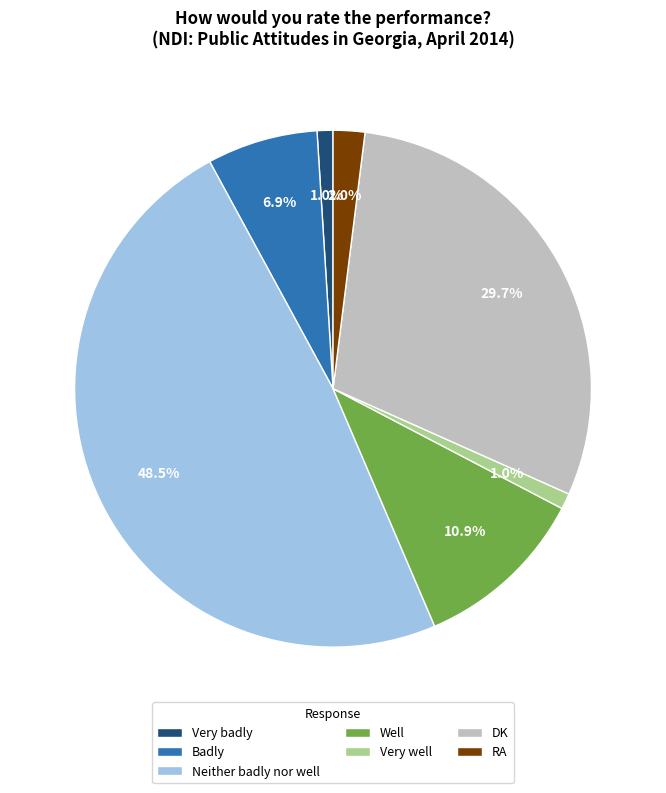

What is the ratio of the value at Badly to the value at Neither badly nor well?

0.1